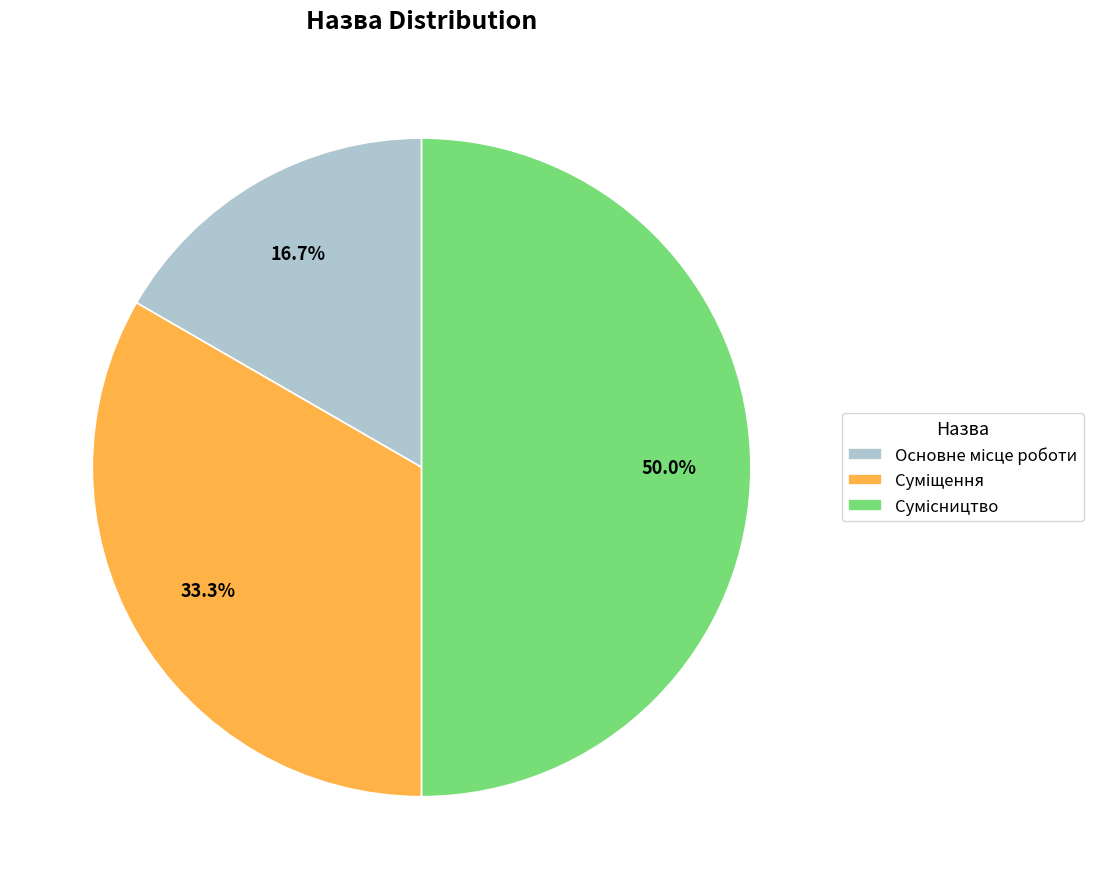

Is it true that Суміщення is 33% of the pie?

True